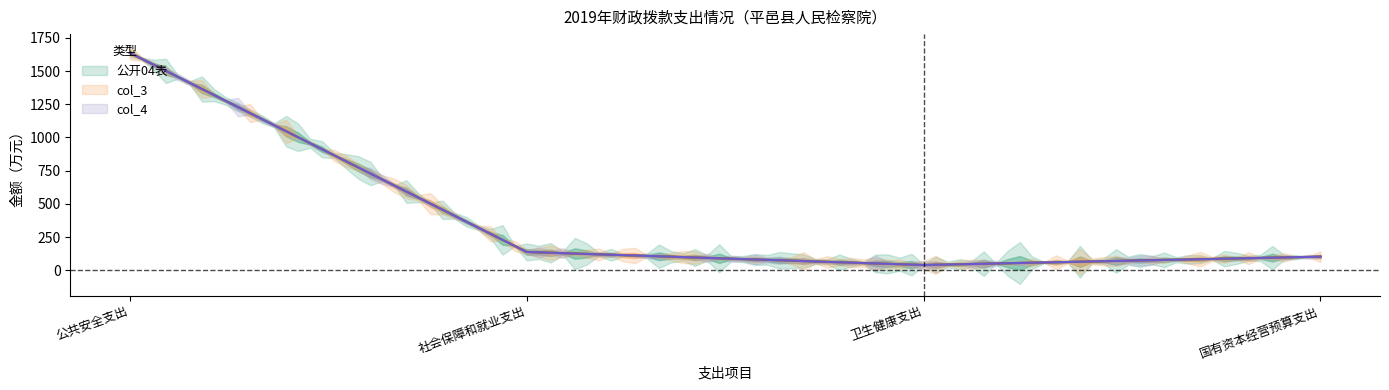

In col_3, how many points are lower than both neighbors (excluding endpoints)?

1